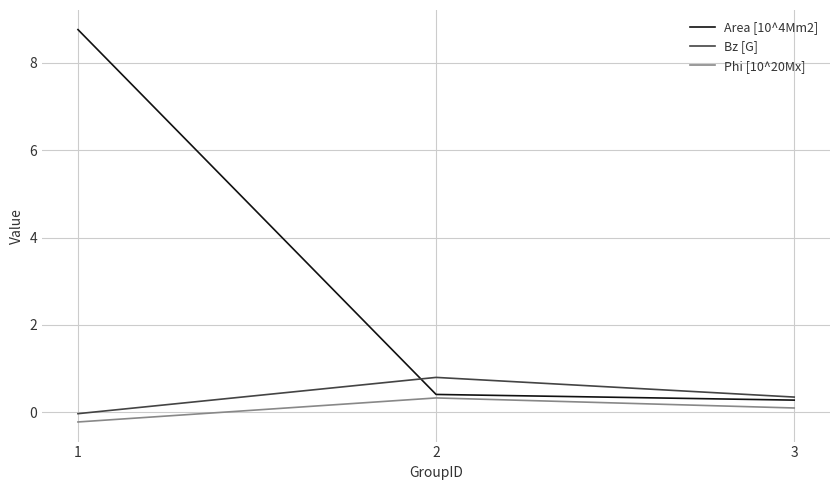

Rank the categories by Area [10^4Mm2] value from highest to lowest.

1, 2, 3